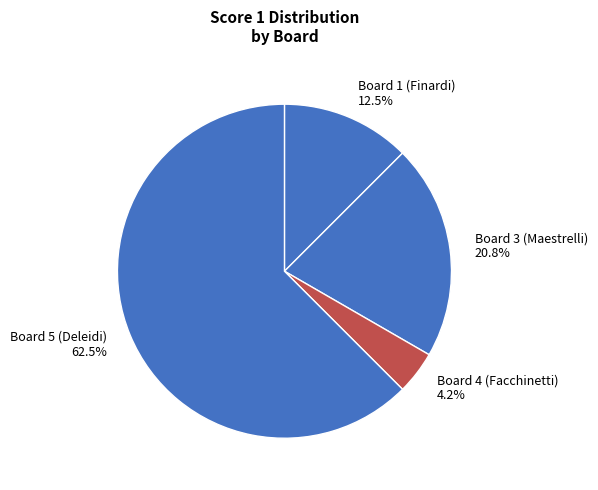

Which category has the biggest portion of the pie?

Board 5 (Deleidi)